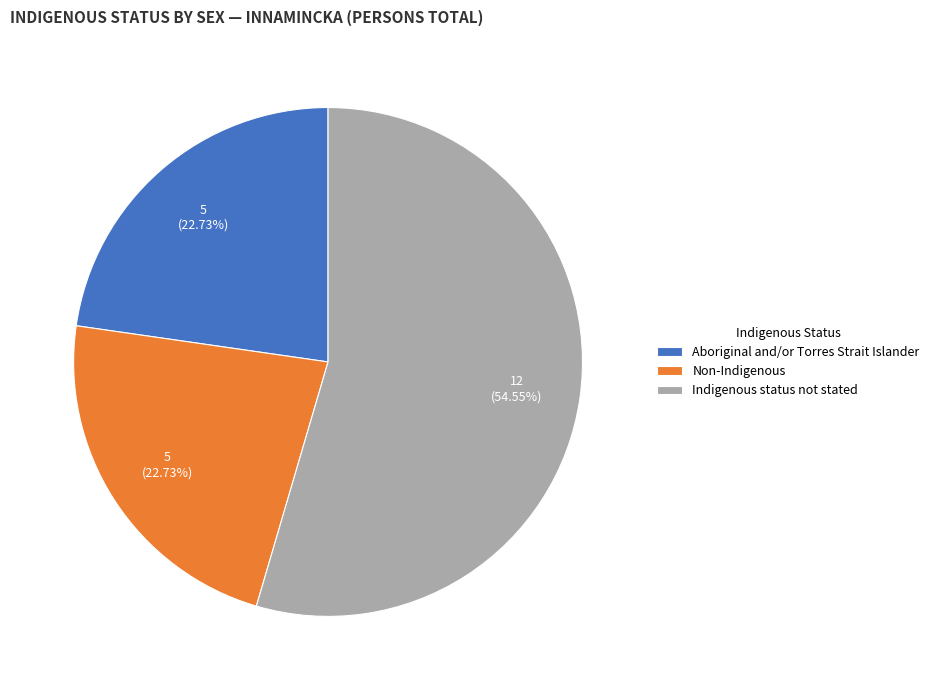

To the nearest percent, what is the difference between the largest and smallest slice percentages?

32%